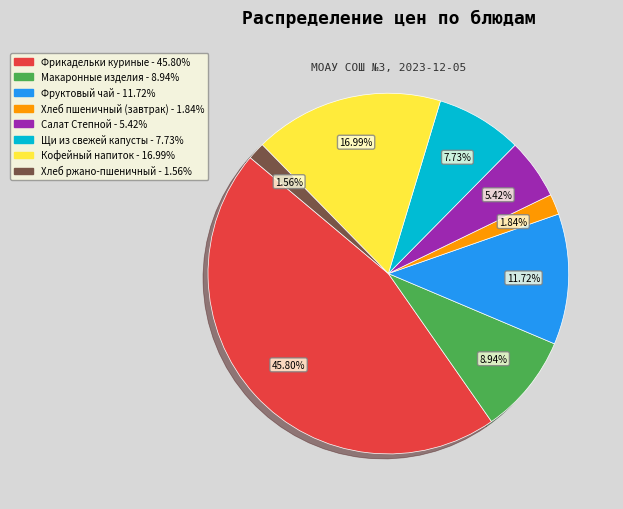

Is there any slice that represents more than half of the pie?

No